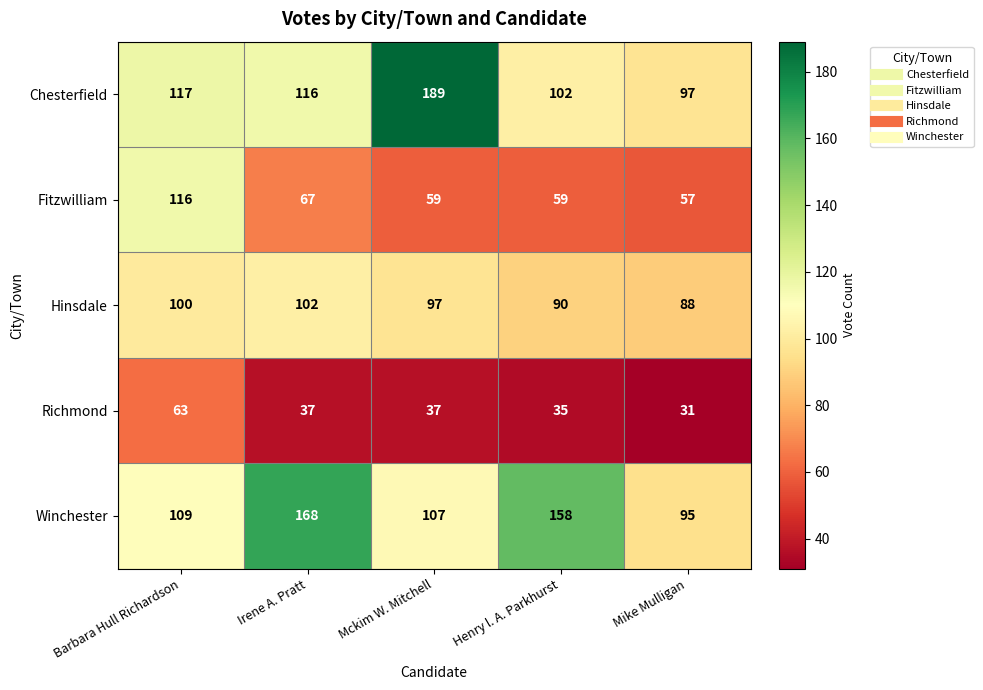

What is the average value of the Winchester series?

127